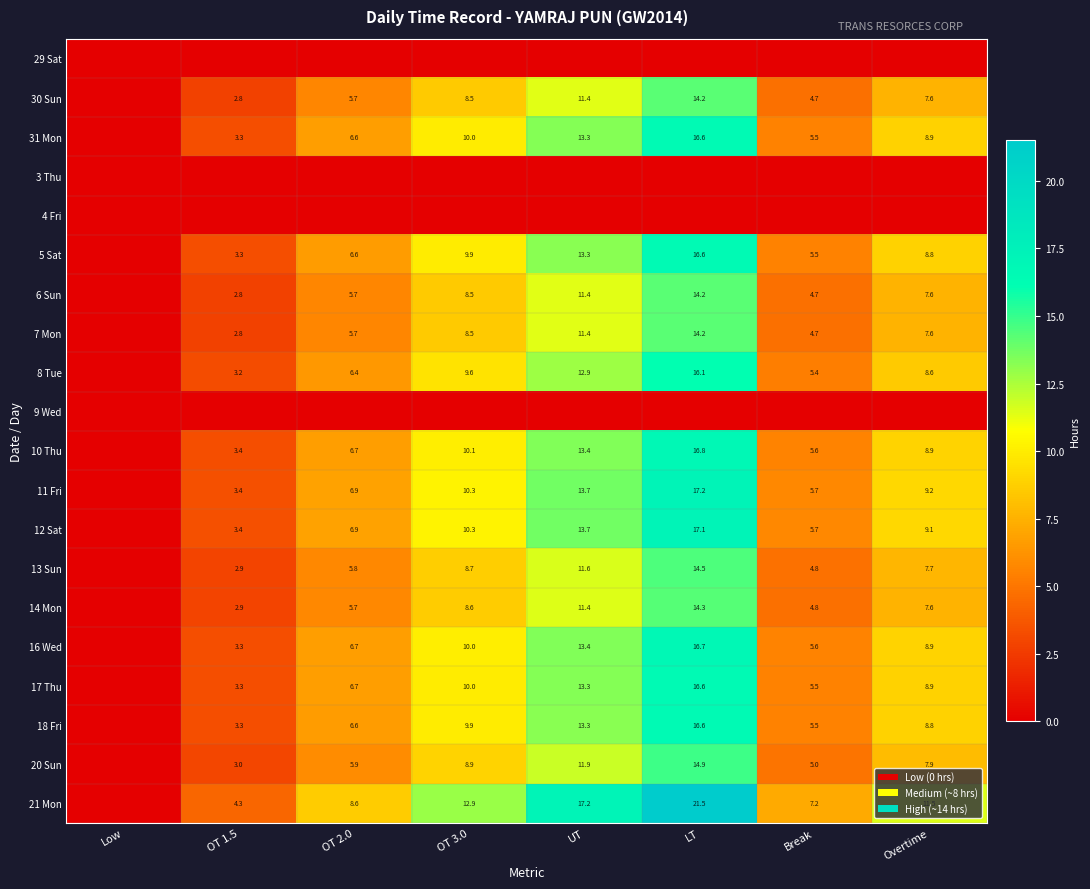

What is the spread (max minus min) of values at OT 1.5?

4.3